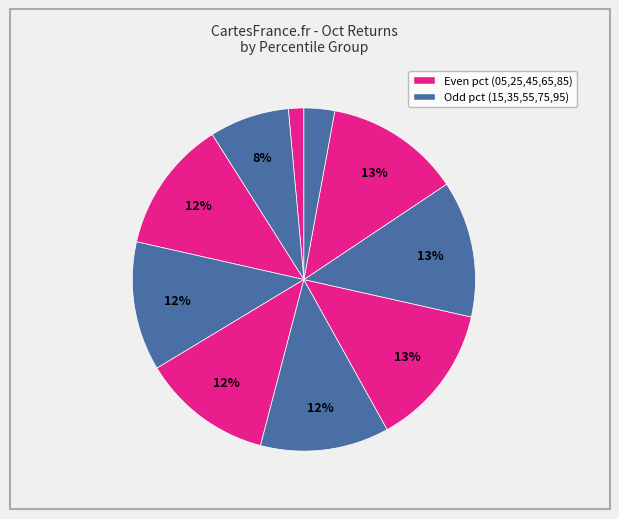

How many segments does this pie chart have?

10